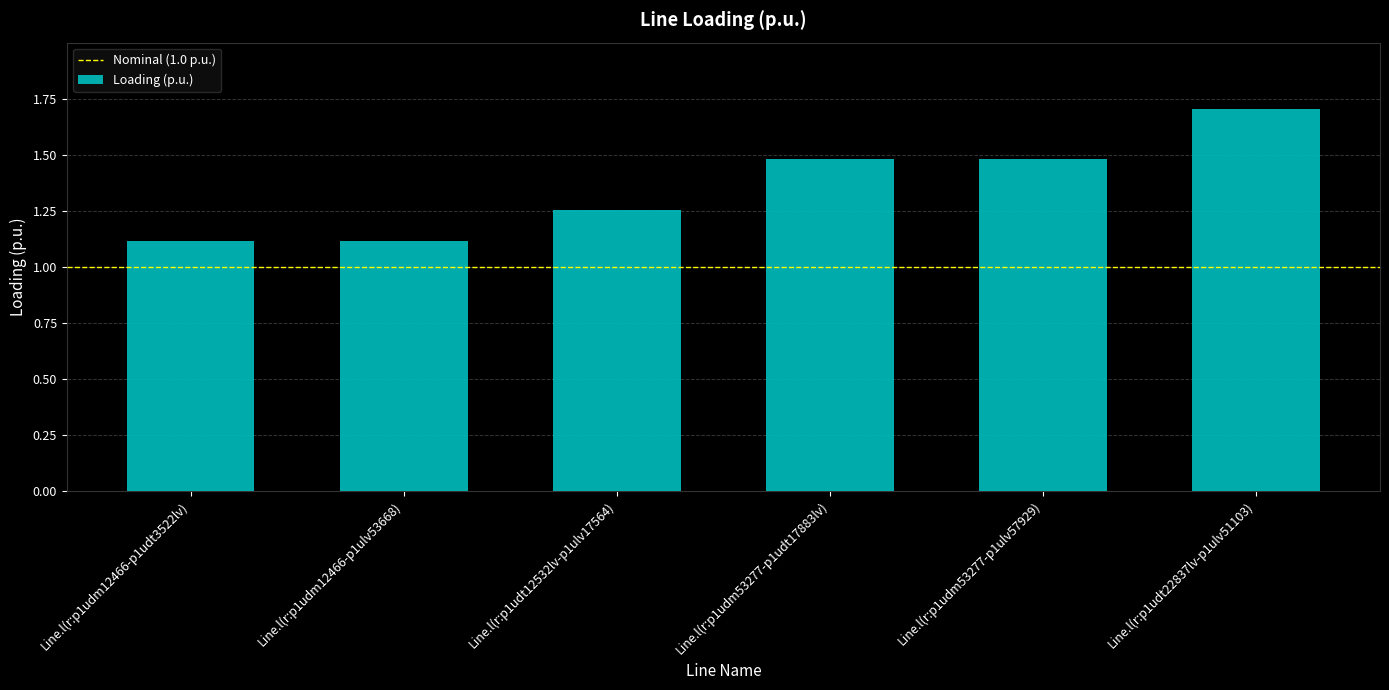

What is the difference between the maximum and second lowest values?

0.6